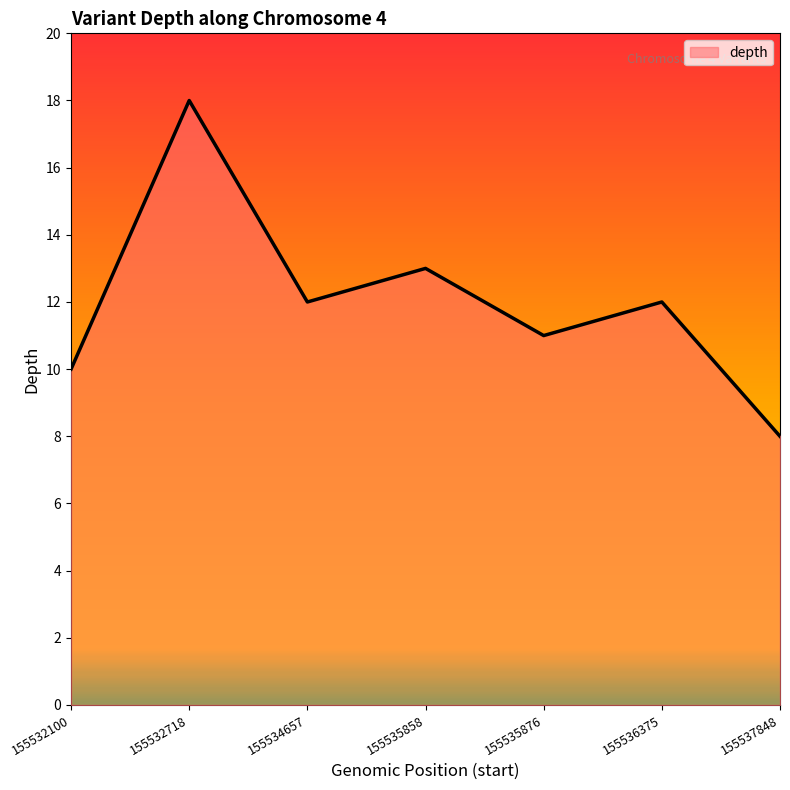

Where is the data nearest to the value 13?

155535858